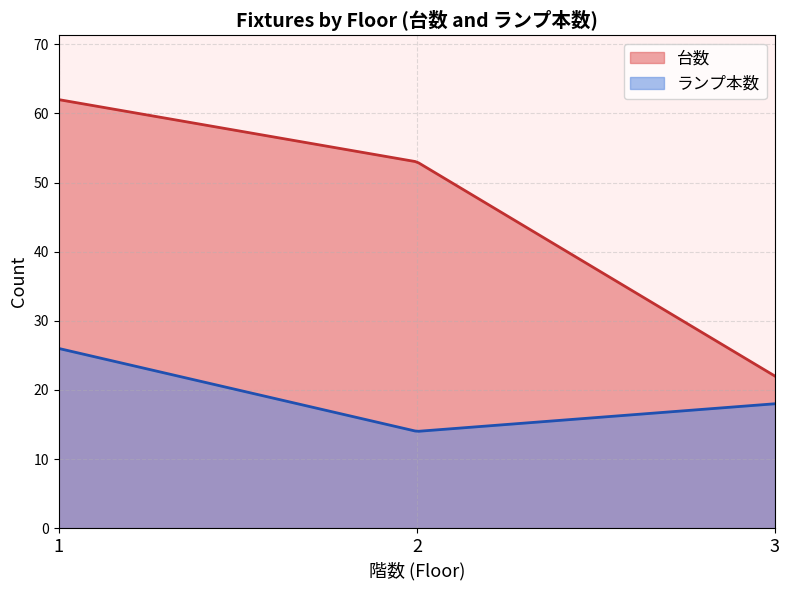

True or false: ランプ本数 and 台数 intersect in this chart.

False